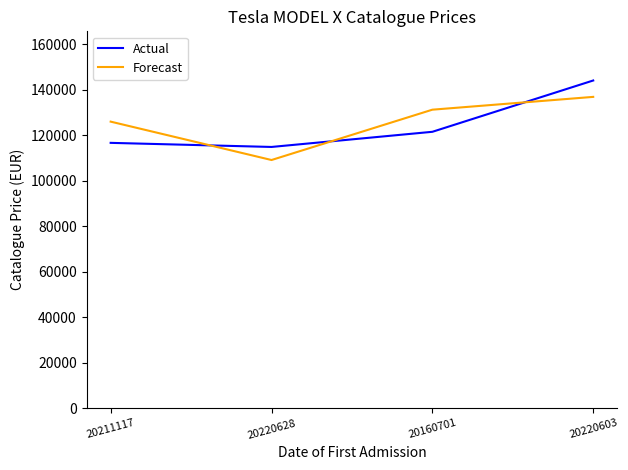

What is the approximate value of Actual at 20220603?

143990.0